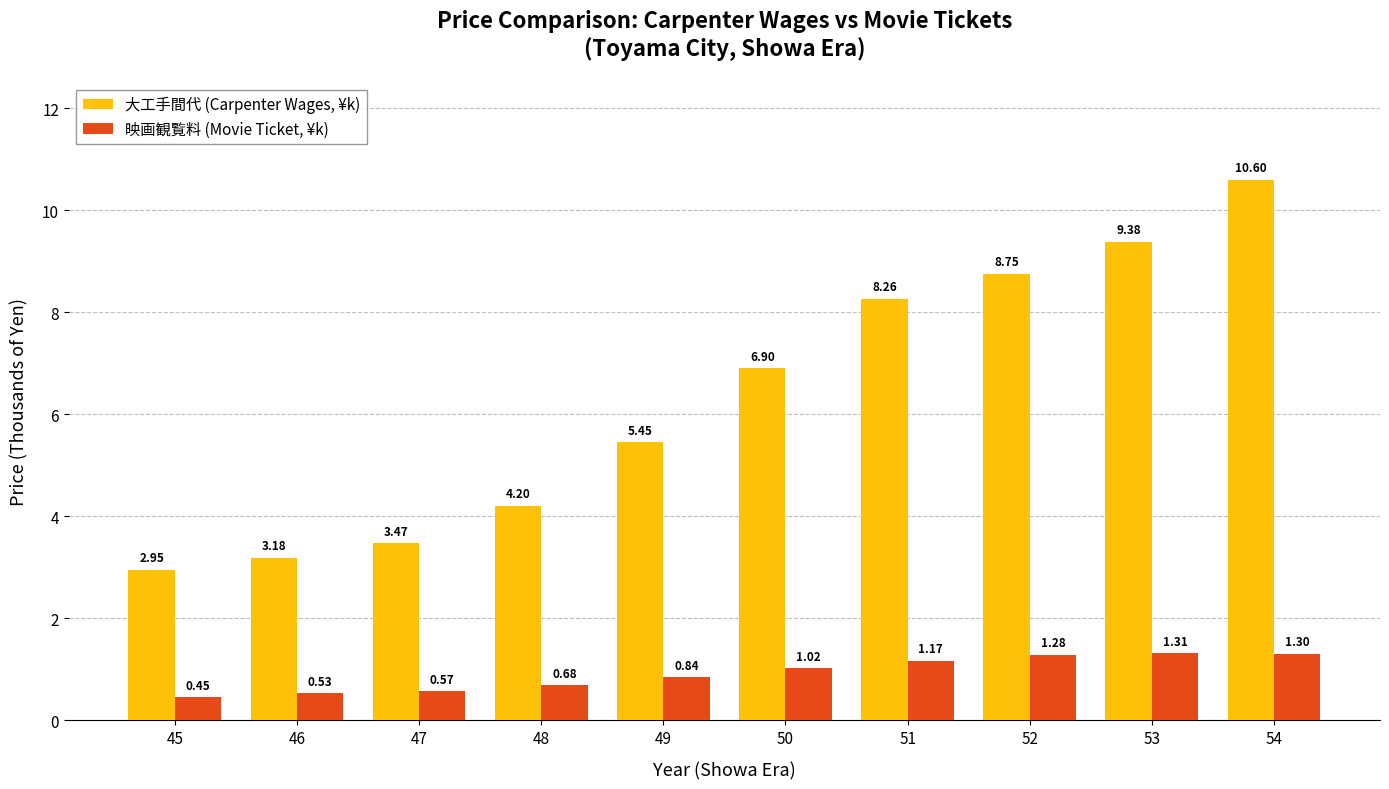

What is the sum of all 大工手間代 (Carpenter Wages, ¥k) values?

63.1